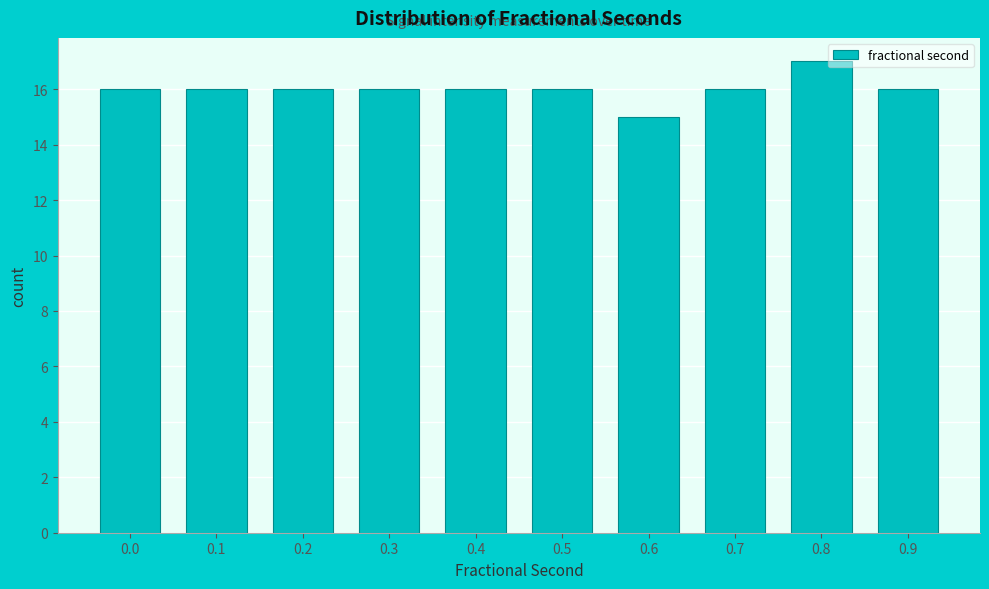

Reading left to right, transcribe all the data shown in this chart.

0.0=16	0.1=16	0.2=16	0.3=16	0.4=16	0.5=16	0.6=15	0.7=16	0.8=17	0.9=16